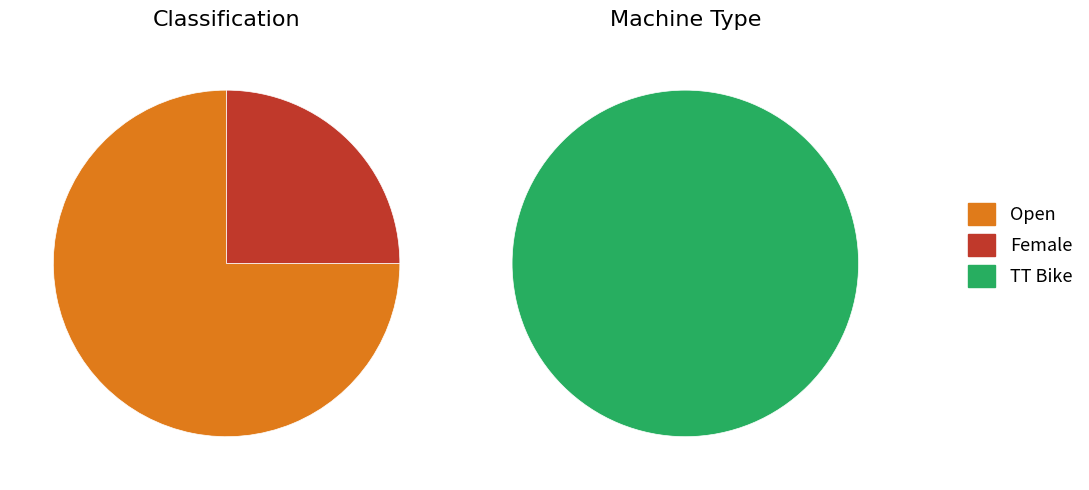

To the nearest percent, what is the difference between the largest and smallest slice percentages?

50%